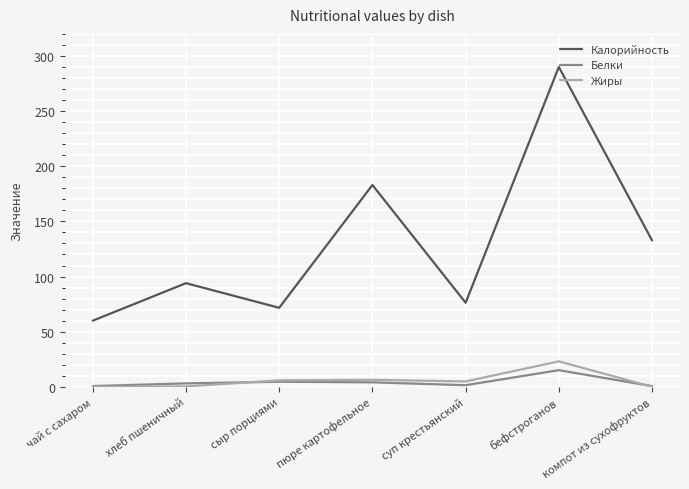

What are all the series names shown in the legend?

Калорийность, Белки, Жиры